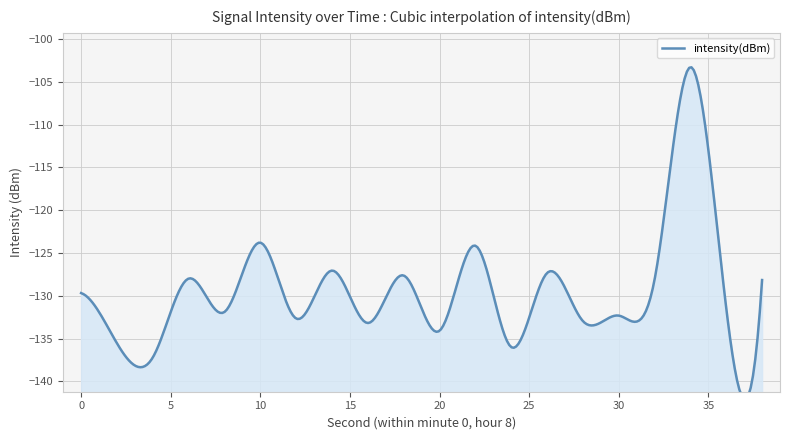

At which label is the value closest to -120?

10